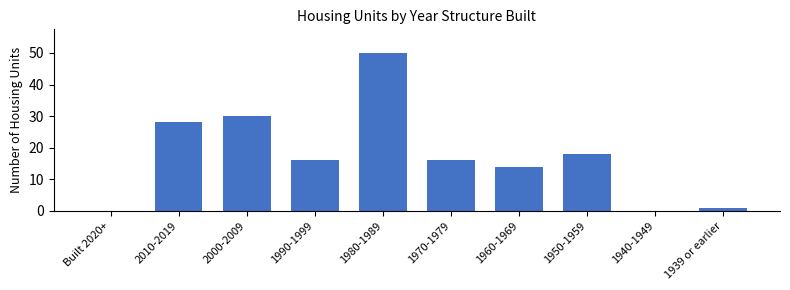

Reading left to right, what are all the values shown in this chart?

Built 2020+=0	2010-2019=28	2000-2009=30	1990-1999=16	1980-1989=50	1970-1979=16	1960-1969=14	1950-1959=18	1940-1949=0	1939 or earlier=1